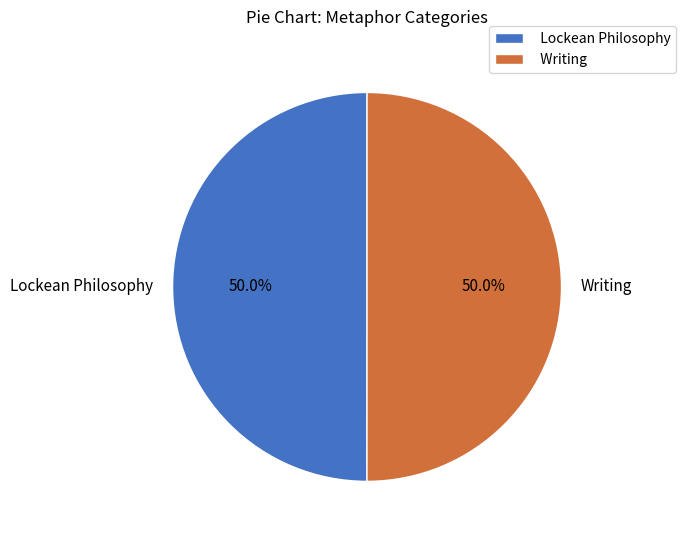

What is the ratio of the value at Writing to the value at Lockean Philosophy?

1.0